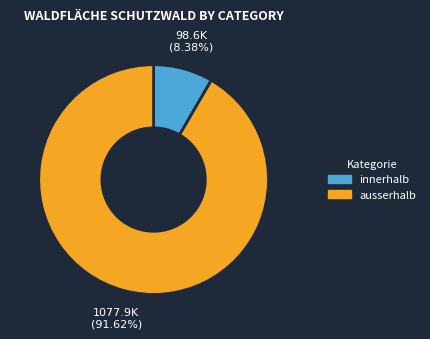

The innerhalb slice represents 23% of the pie. True or false?

False